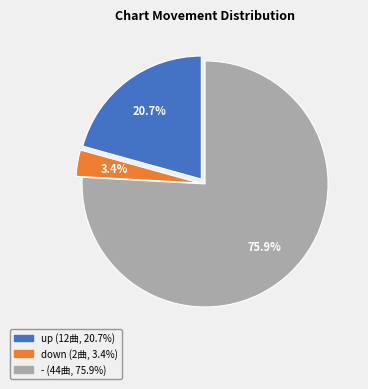

The down slice represents 3% of the pie. True or false?

True